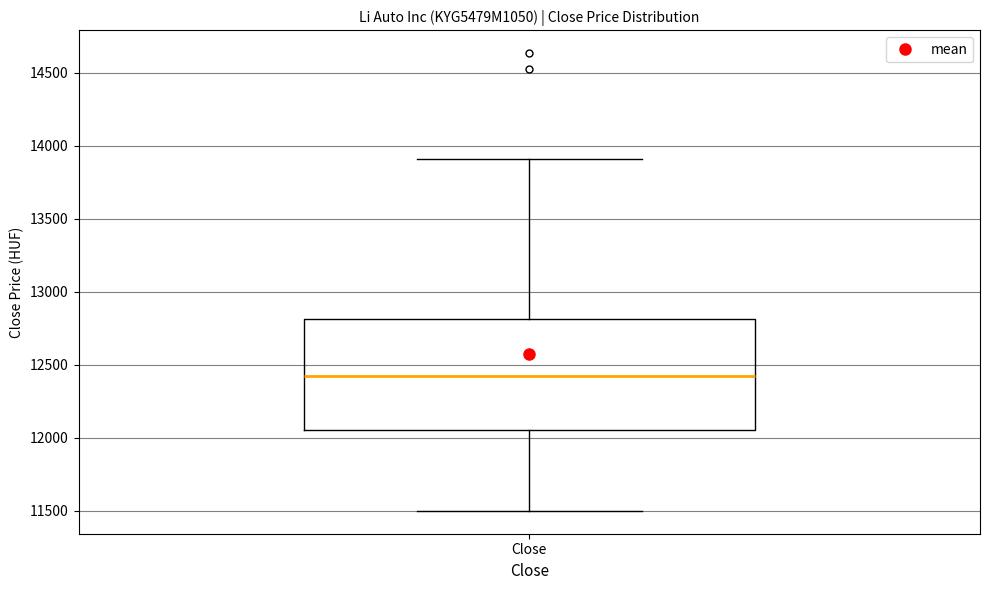

Read this box plot against the y-axis: the position of the median line, the range covered by the box, and the ends of both whiskers. The values are not printed on the chart, so give them approximately, as read against the axis.

median 12400, box 12050 to 12800, whiskers 11500 to 13900